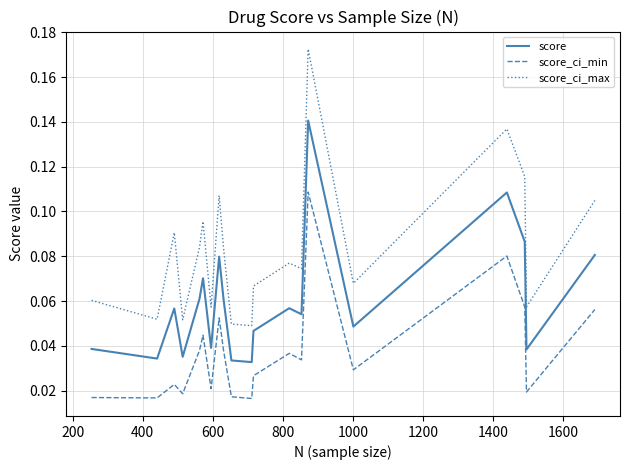

True or false: score_ci_min and score intersect in this chart.

False